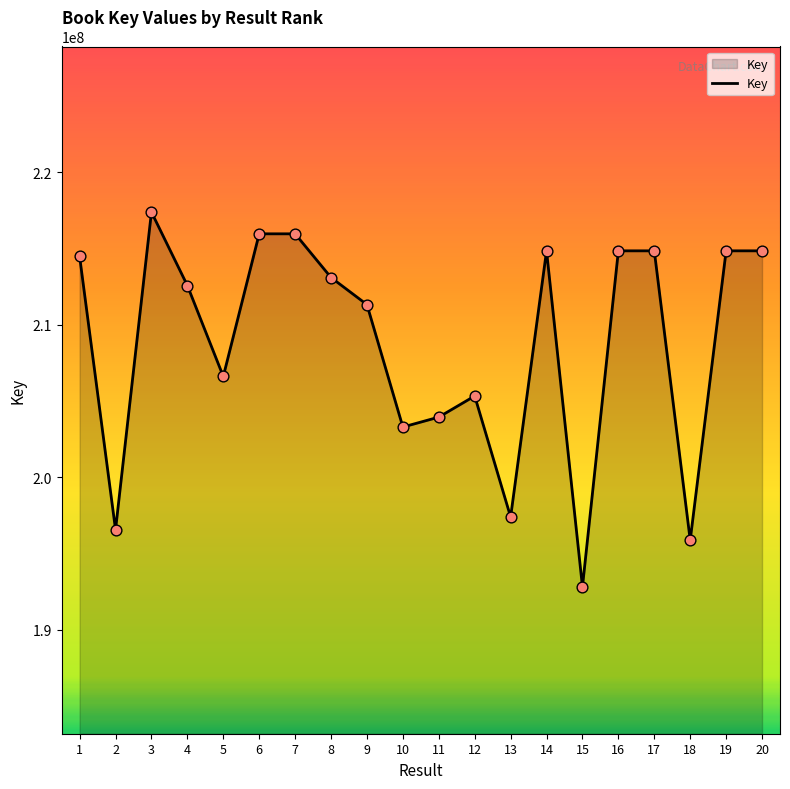

What is the ratio of the value at 2 to the value at 1?

0.9